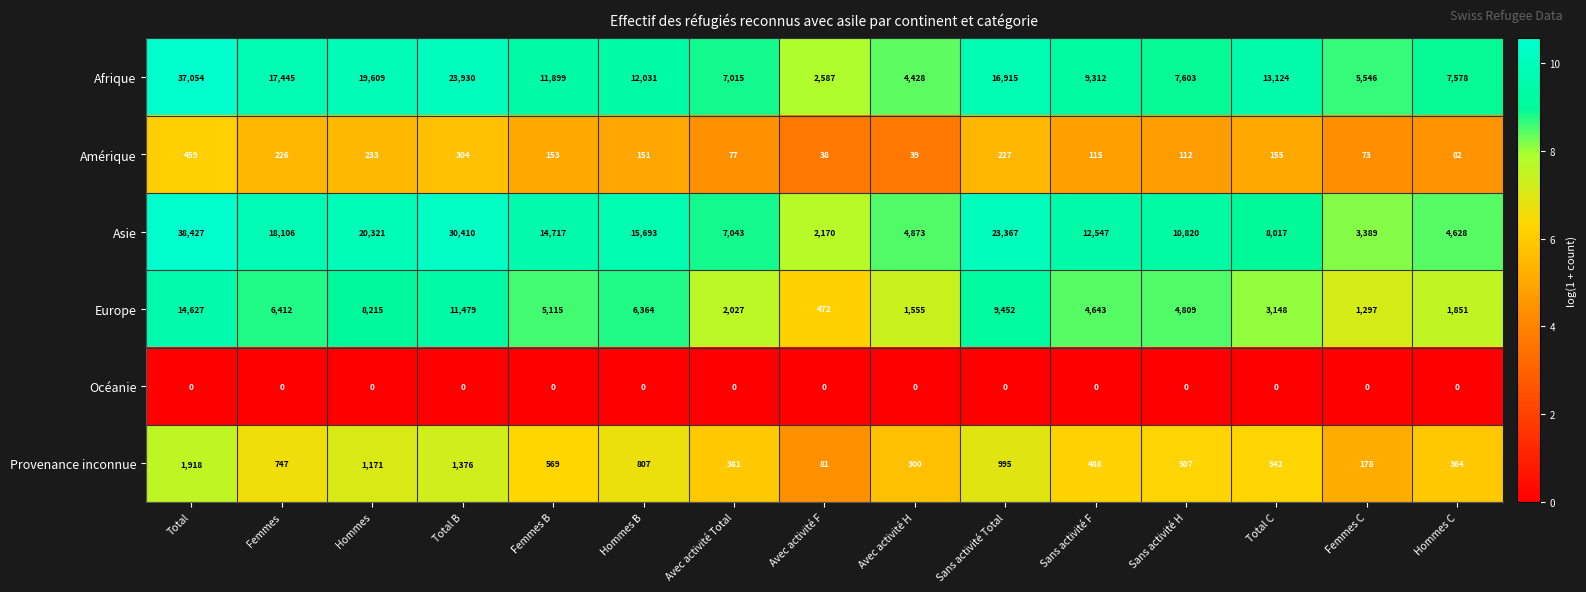

How many distinct data groups are displayed?

6